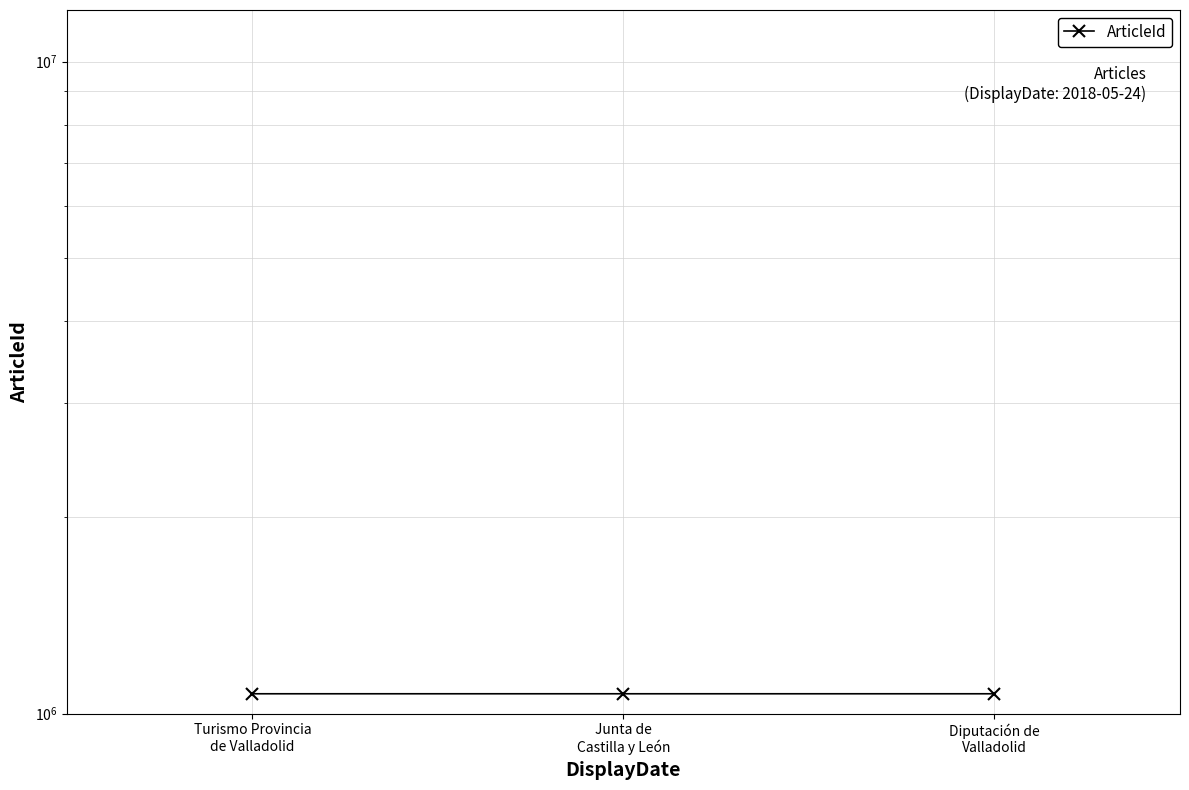

Is it true that the value at Diputación de
Valladolid is 1072839?

True